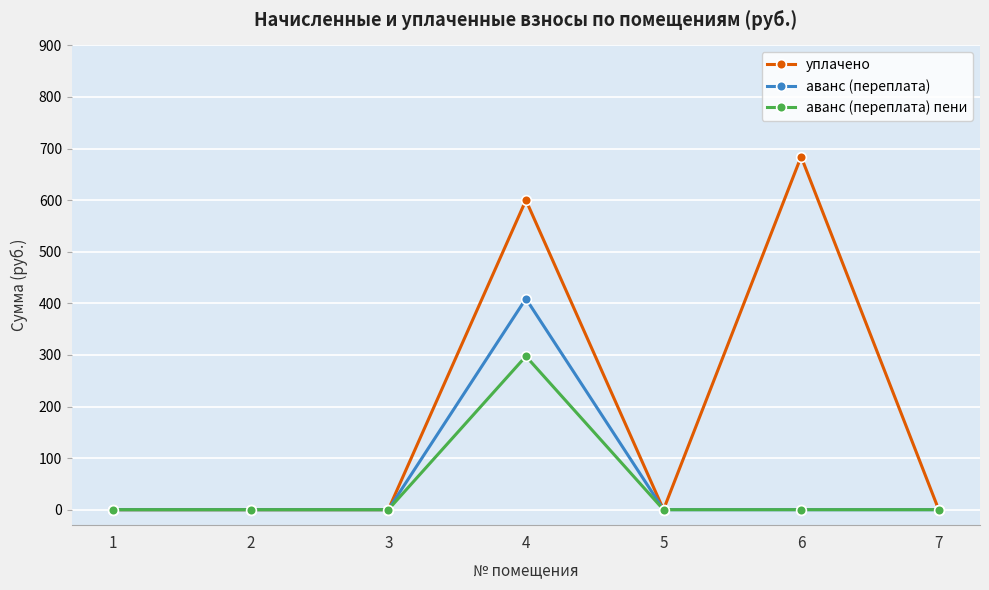

The value of аванс (переплата) пени at 3 is 141.5. True or false?

False